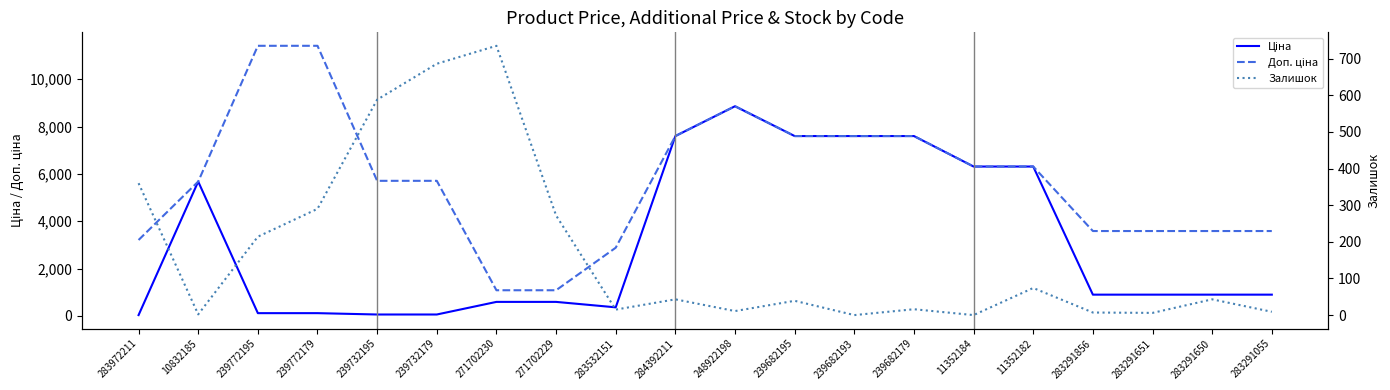

What is the approximate value of Ціна at 239682179?

7596.5